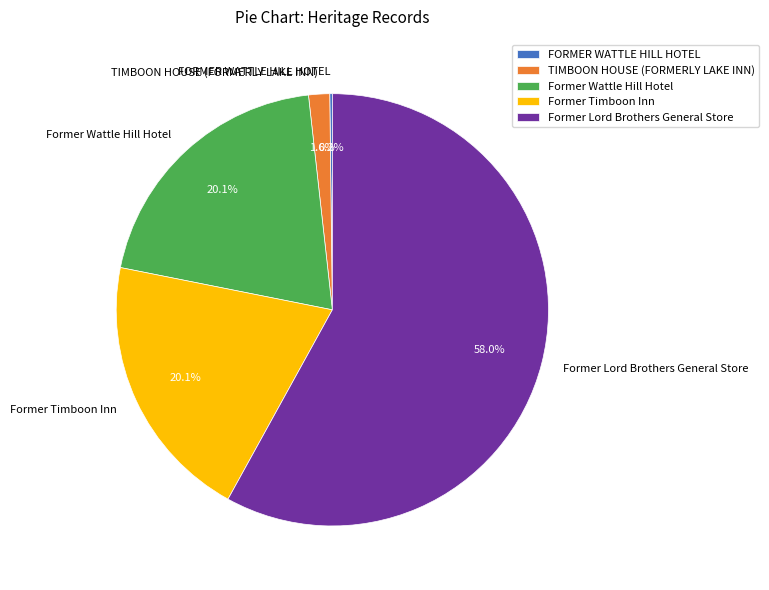

Does Former Lord Brothers General Store account for over 50% of the chart?

Yes